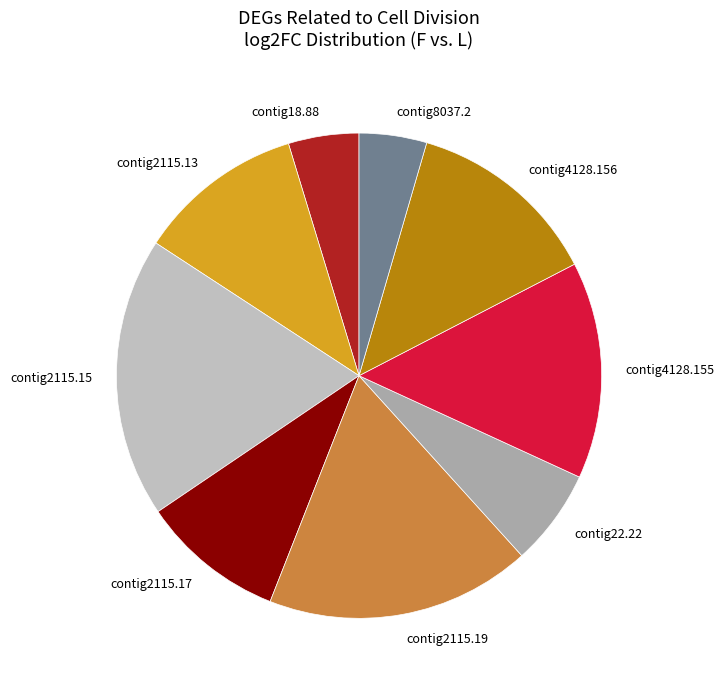

Is there a majority slice in this chart?

No